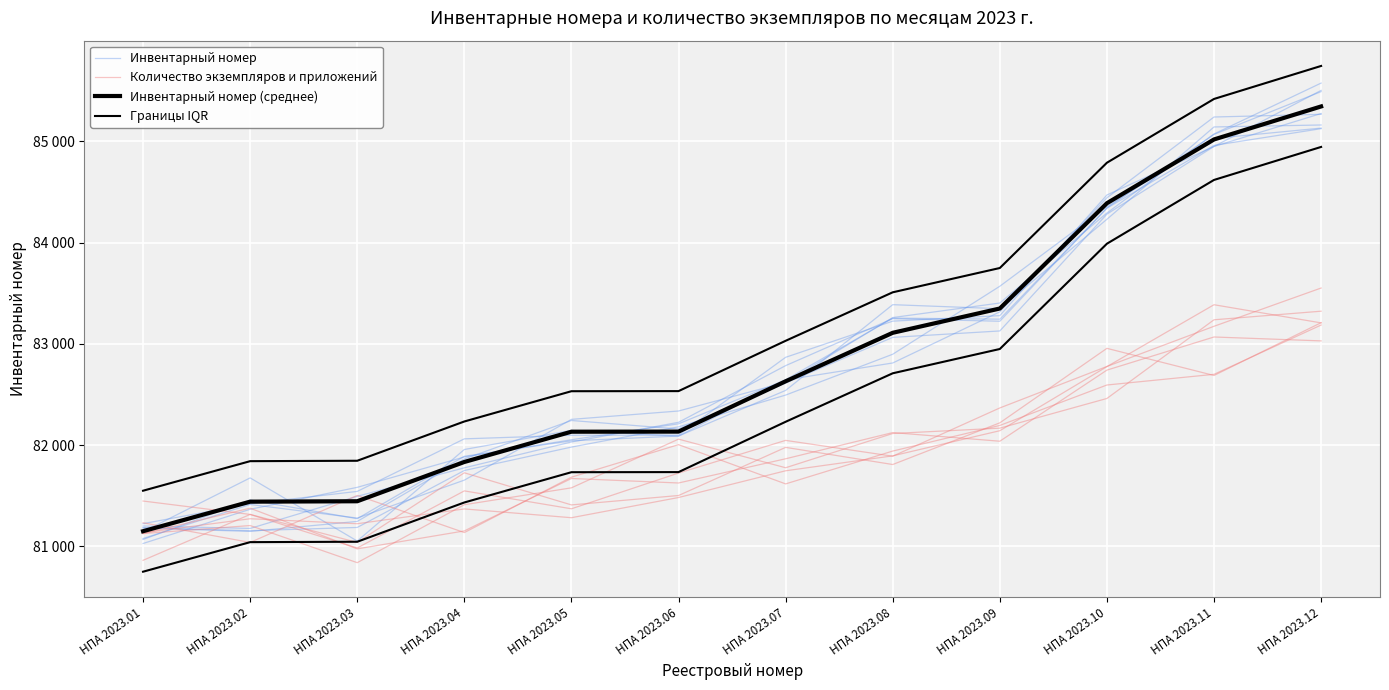

What is the average value of the Инвентарный номер (среднее) series?

82832.2